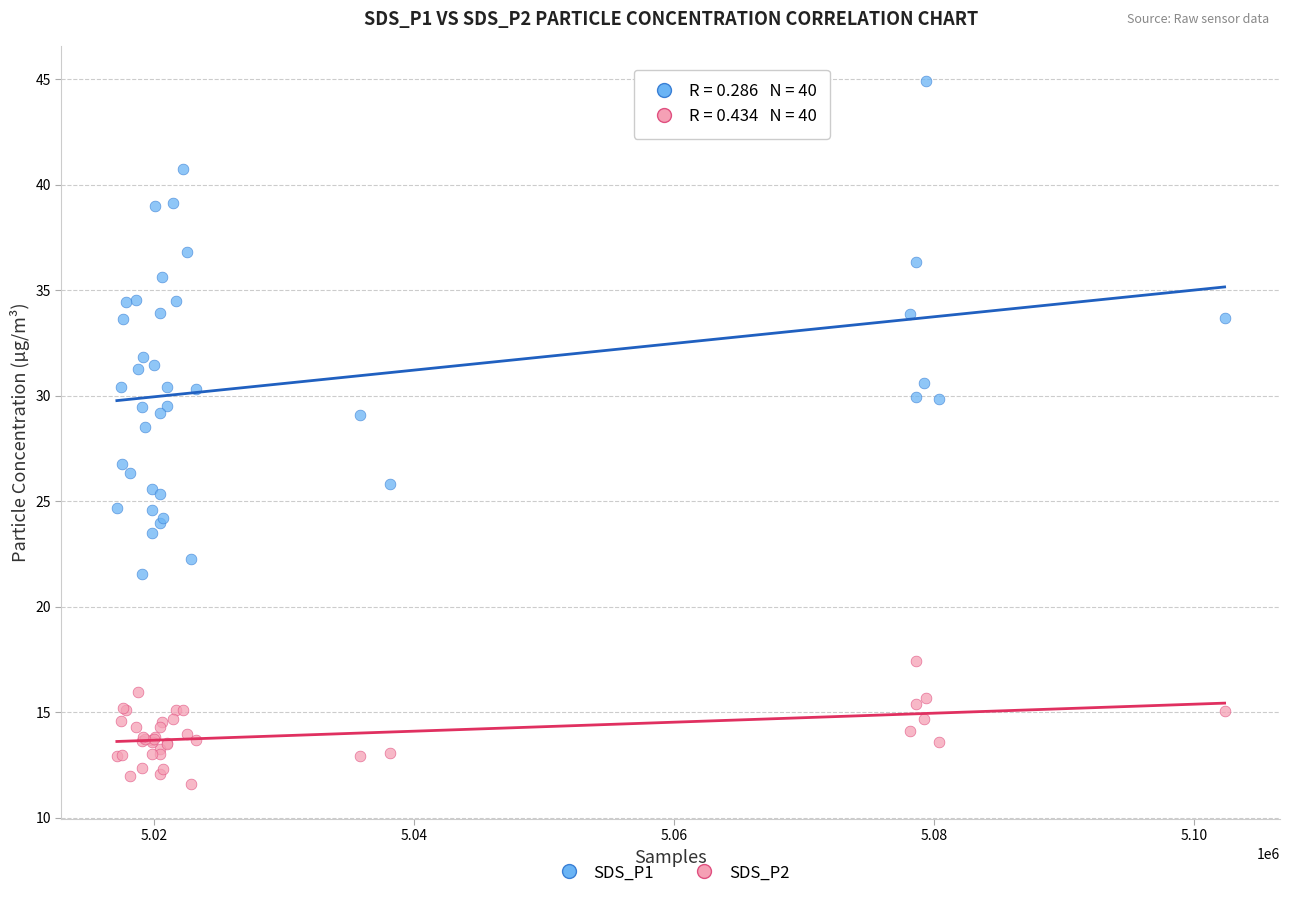

What is the X range (max minus min) for the scatter plot?

85233.0